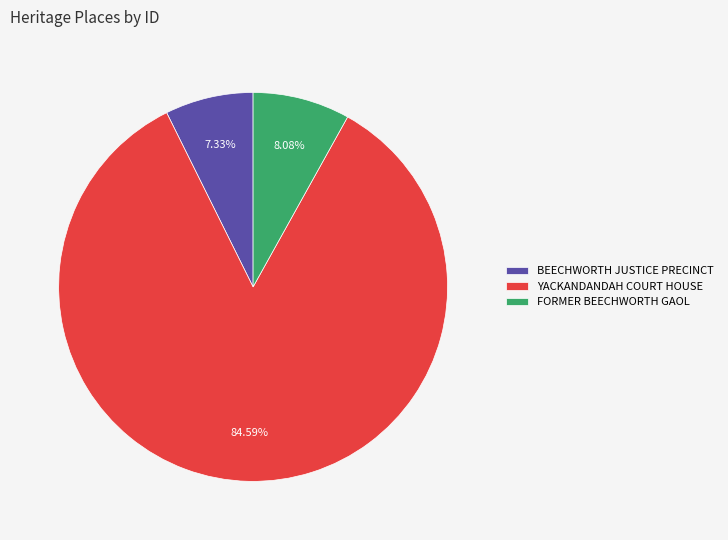

Is there a majority slice in this chart?

Yes